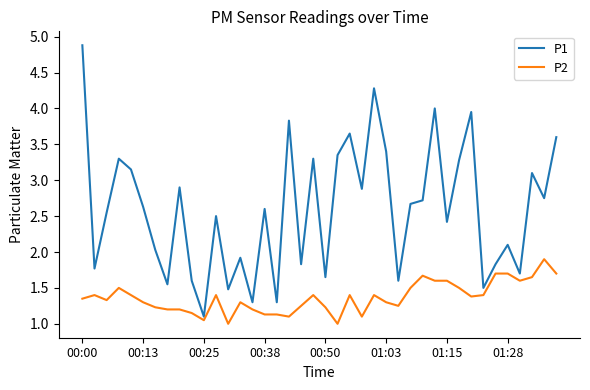

Which series has the largest range (max minus min)?

P1